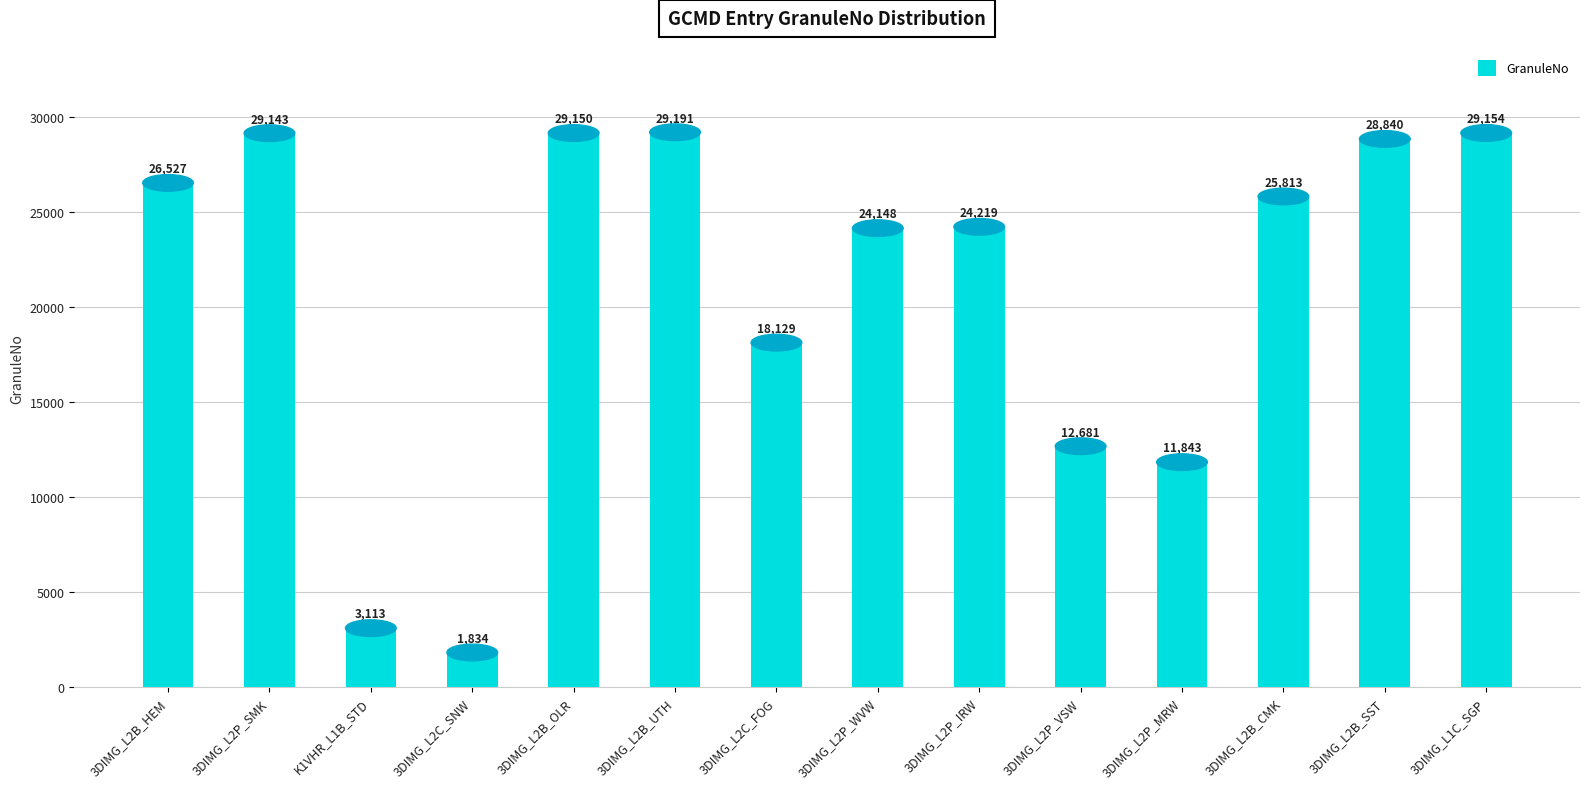

How many data points are less than 25813?

7